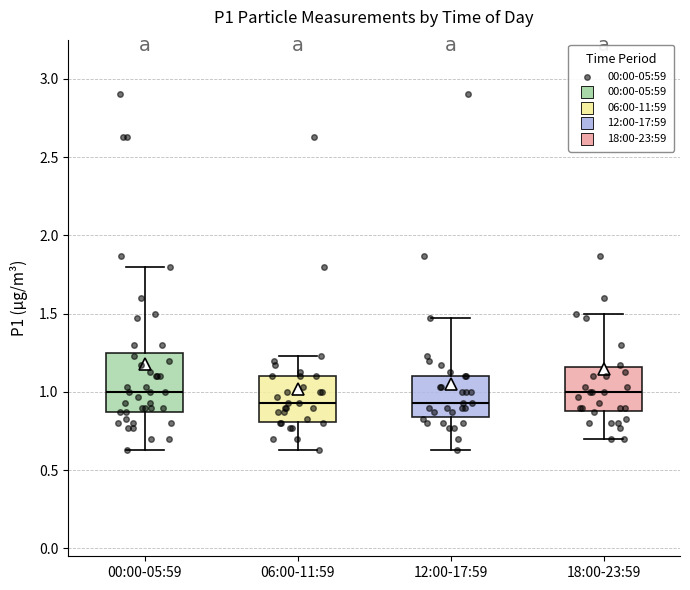

Reading left to right, transcribe this box plot: for each box, give where its median line is, the range the box spans, and where its two whiskers end, as read against the y-axis. The values are not printed on the chart, so give them approximately, as read against the axis.

00:00-05:59: median 1.00, box 0.85 to 1.25, whiskers 0.65 to 1.80
06:00-11:59: median 0.95, box 0.80 to 1.10, whiskers 0.65 to 1.25
12:00-17:59: median 0.95, box 0.85 to 1.10, whiskers 0.65 to 1.45
18:00-23:59: median 1.00, box 0.90 to 1.15, whiskers 0.70 to 1.50